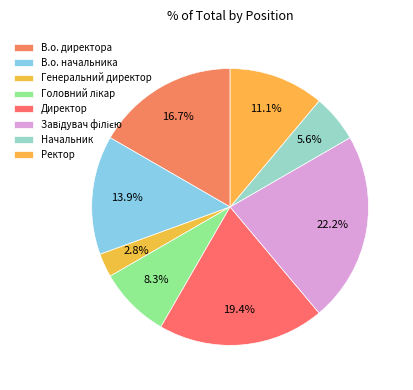

What is the smallest slice in the pie chart?

Генеральний директор